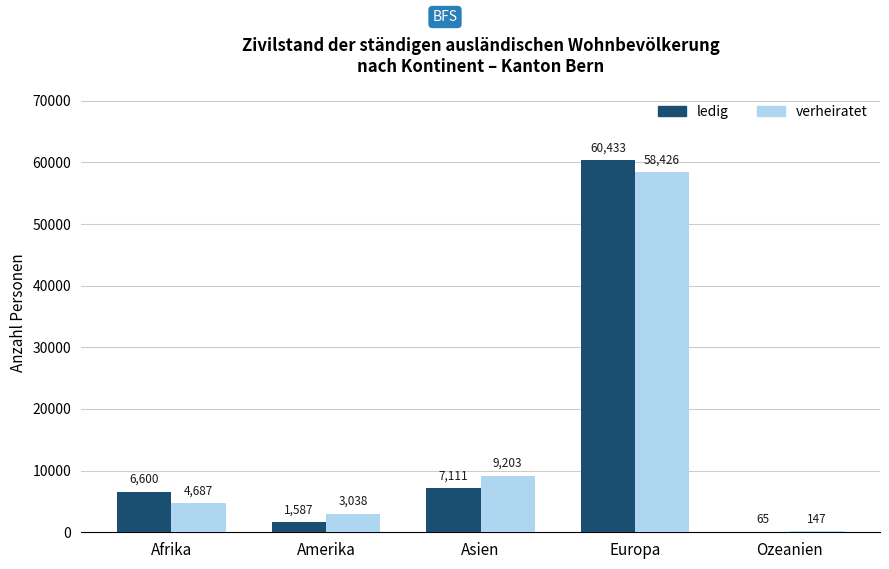

Count the number of data series in this chart.

2